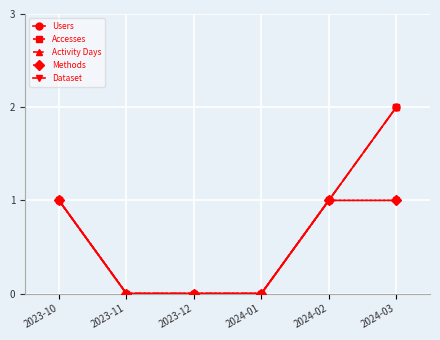

What is the difference between the maximum and minimum values in the Dataset series?

1